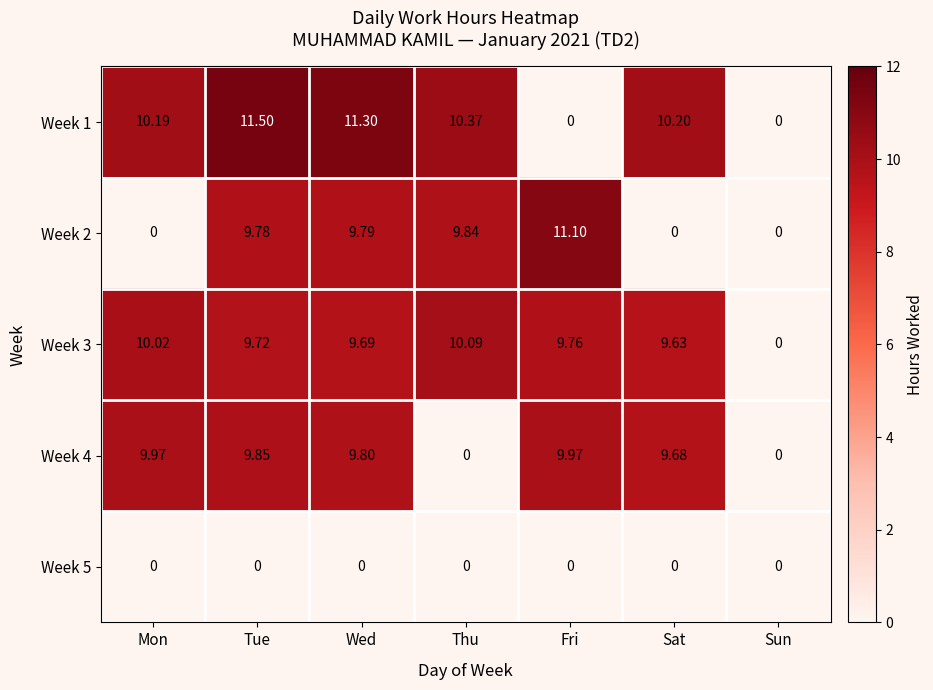

What is the maximum value shown in the chart?

11.5